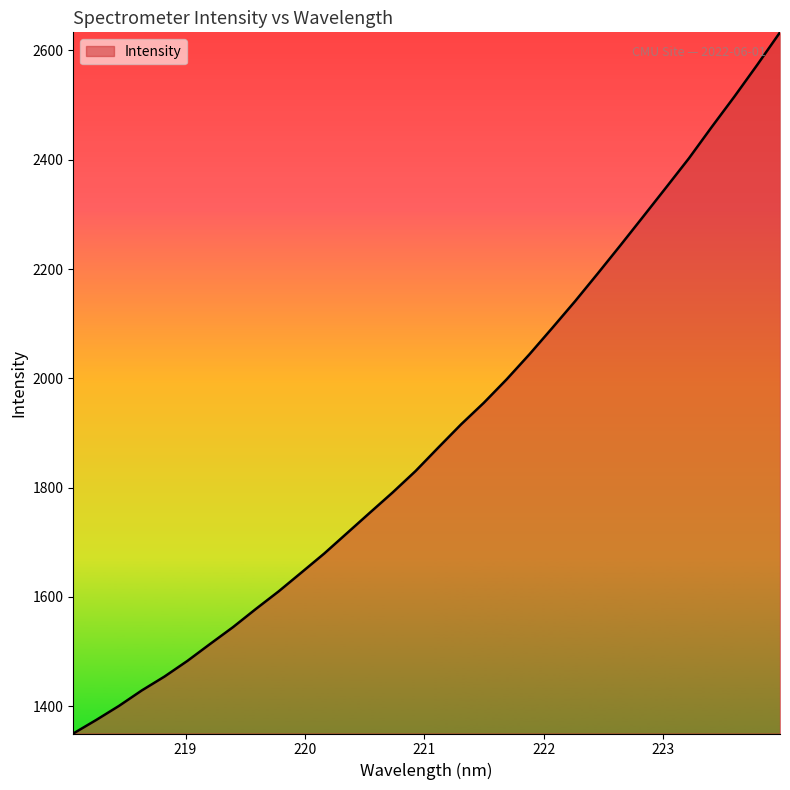

What is the minimum value shown in the chart?

1350.0